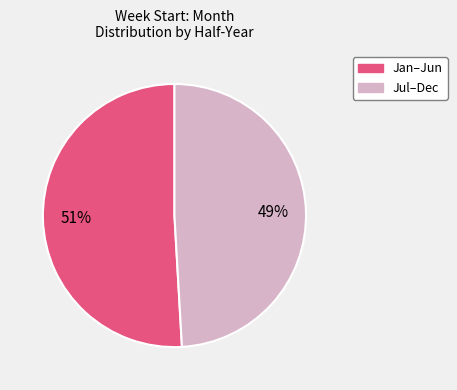

To the nearest percent, what is the average slice percentage?

50%